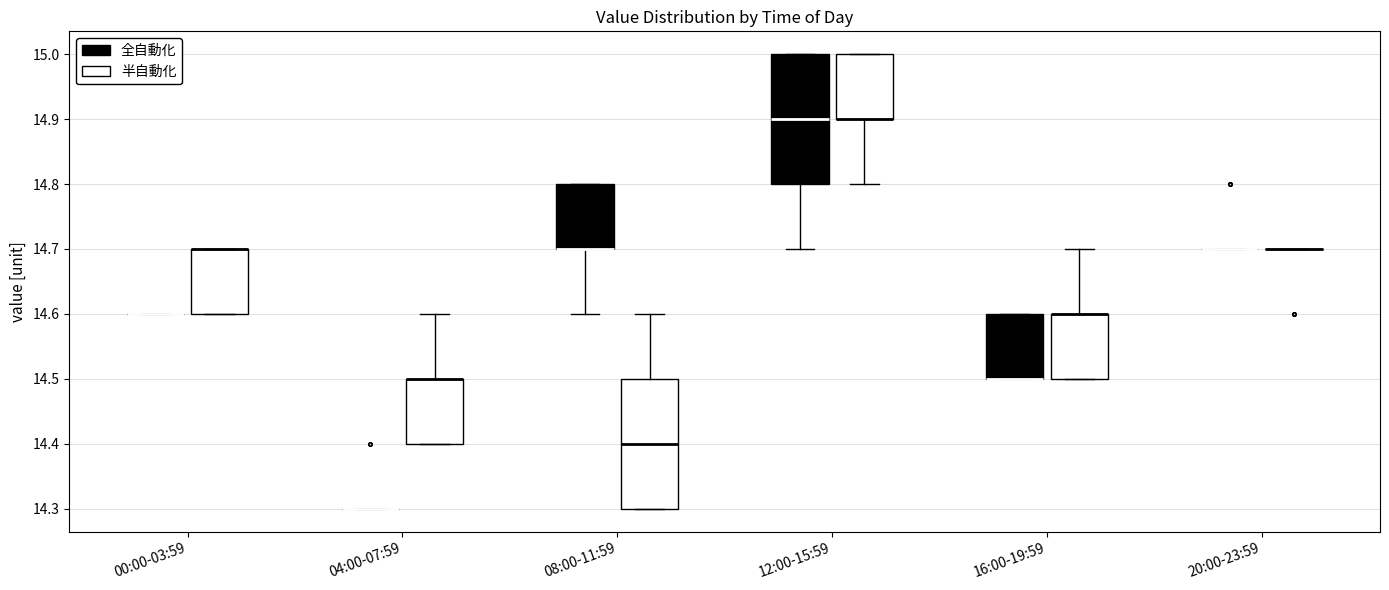

Reading left to right, read every box against the y-axis: the position of its median line, the range the box covers, and the ends of its whiskers. The values are not printed on the chart, so give them approximately, as read against the axis.

00:00-03:59 (全自動化): box collapsed to a line at 14.6, whiskers 14.6 to 14.6
00:00-03:59 (半自動化): median 14.7 (drawn on the box's upper edge), box 14.6 to 14.7, whiskers 14.6 to 14.7
04:00-07:59 (全自動化): box collapsed to a line at 14.3, whiskers 14.3 to 14.3
04:00-07:59 (半自動化): median 14.5 (drawn on the box's upper edge), box 14.4 to 14.5, whiskers 14.4 to 14.6
08:00-11:59 (全自動化): median 14.7 (drawn on the box's lower edge), box 14.7 to 14.8, whiskers 14.6 to 14.8
08:00-11:59 (半自動化): median 14.4, box 14.3 to 14.5, whiskers 14.3 to 14.6
12:00-15:59 (全自動化): median 14.9, box 14.8 to 15.0, whiskers 14.7 to 15.0
12:00-15:59 (半自動化): median 14.9 (drawn on the box's lower edge), box 14.9 to 15.0, whiskers 14.8 to 15.0
16:00-19:59 (全自動化): median 14.5 (drawn on the box's lower edge), box 14.5 to 14.6, whiskers 14.5 to 14.6
16:00-19:59 (半自動化): median 14.6 (drawn on the box's upper edge), box 14.5 to 14.6, whiskers 14.5 to 14.7
20:00-23:59 (全自動化): box collapsed to a line at 14.7, whiskers 14.7 to 14.7
20:00-23:59 (半自動化): box collapsed to a line at 14.7, whiskers 14.7 to 14.7